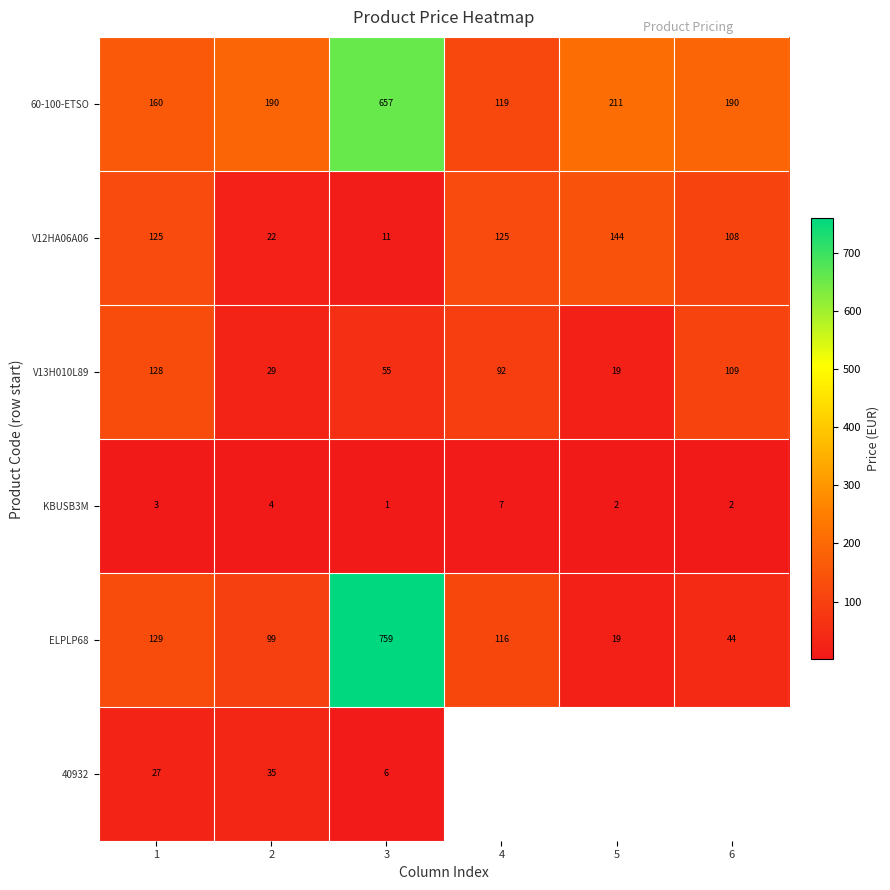

Which label corresponds to the smallest value in the chart?

3